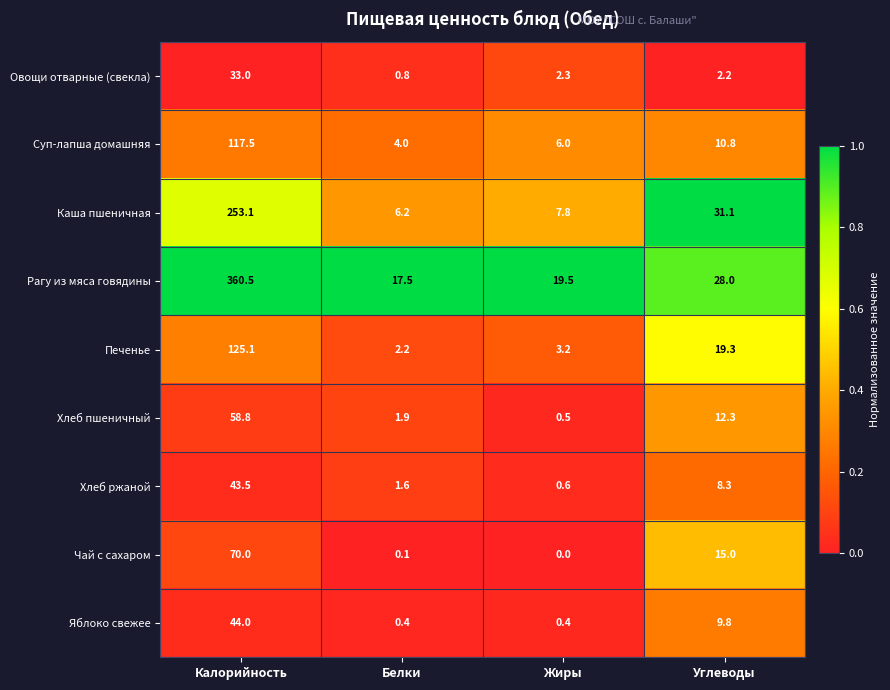

Which label corresponds to the smallest value in the chart?

Жиры